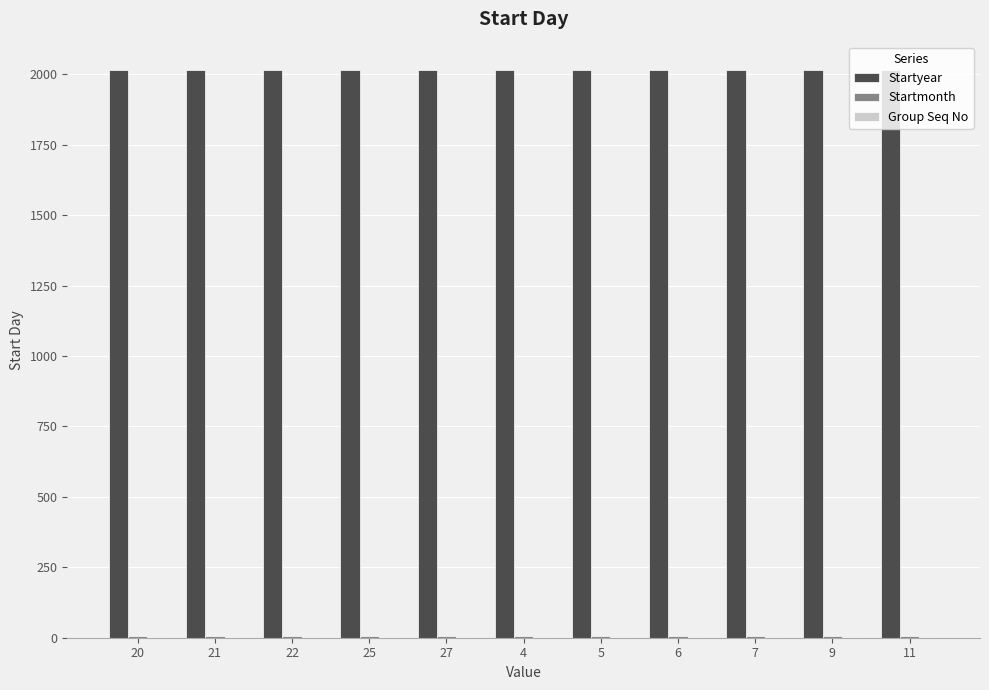

Which series has the largest total across all categories?

Startyear